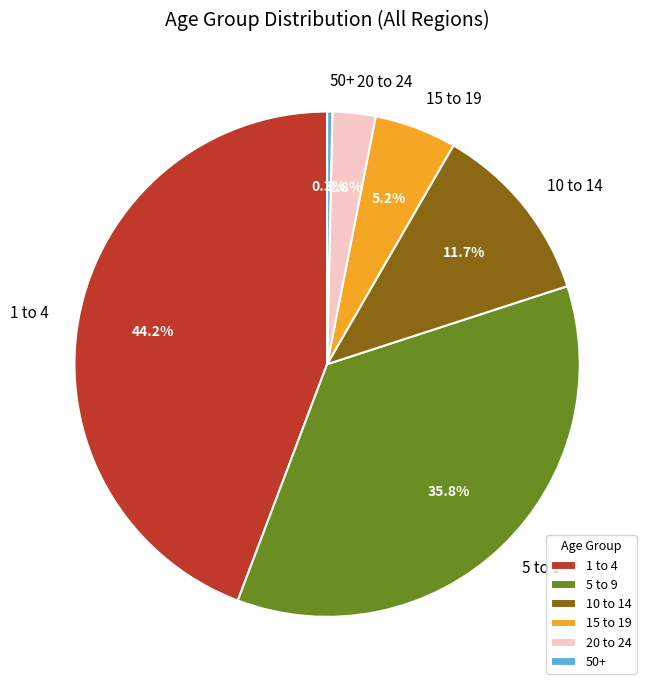

Does 50+ account for over 50% of the chart?

No